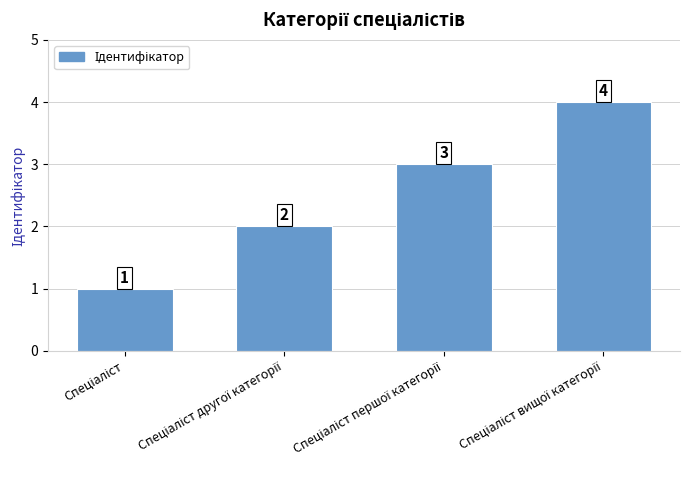

What is the maximum value shown in the chart?

4